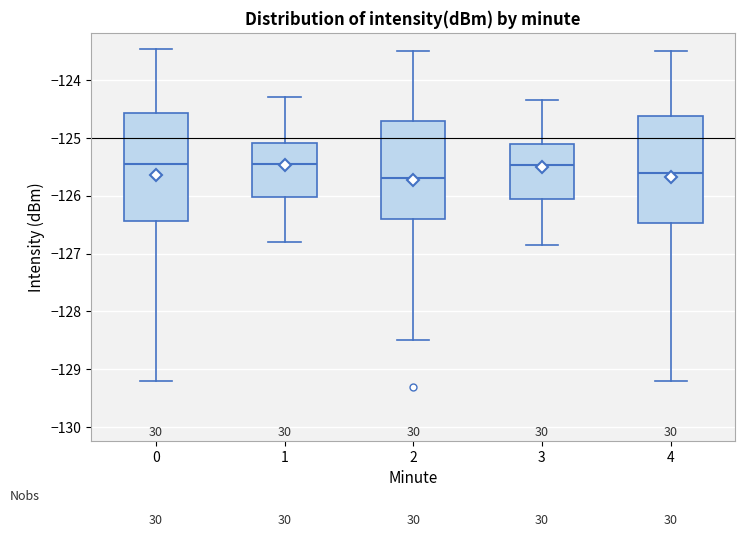

Reading left to right, read every box against the y-axis: the position of its median line, the range the box covers, and the ends of its whiskers. The values are not printed on the chart, so give them approximately, as read against the axis.

0: median -125.4, box -126.4 to -124.6, whiskers -129.2 to -123.5
1: median -125.4, box -126.0 to -125.1, whiskers -126.8 to -124.3
2: median -125.7, box -126.4 to -124.7, whiskers -128.5 to -123.5
3: median -125.5, box -126.1 to -125.1, whiskers -126.8 to -124.3
4: median -125.6, box -126.5 to -124.6, whiskers -129.2 to -123.5